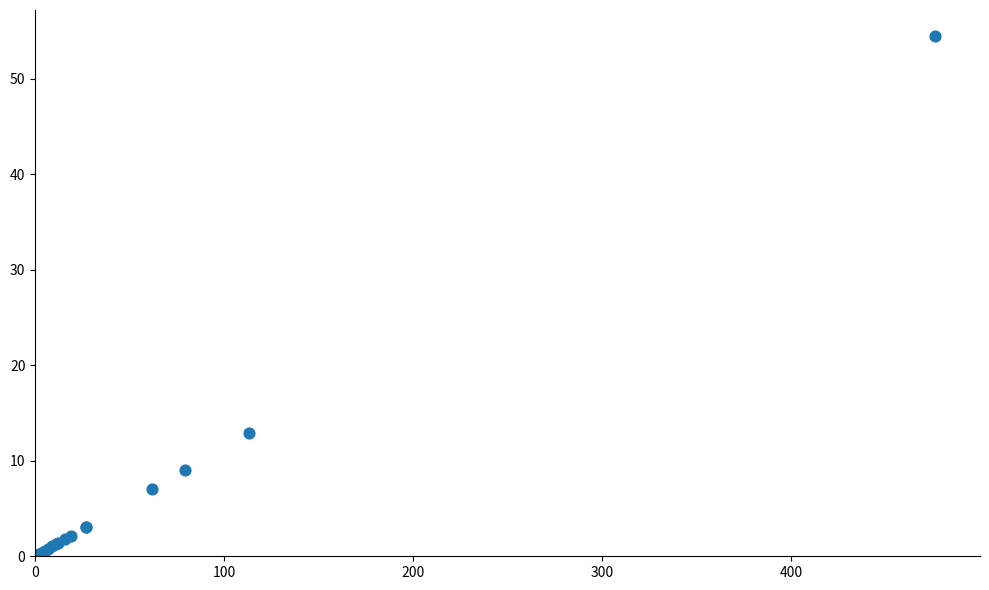

What Y value in the scatter plot is closest to 27?

12.9